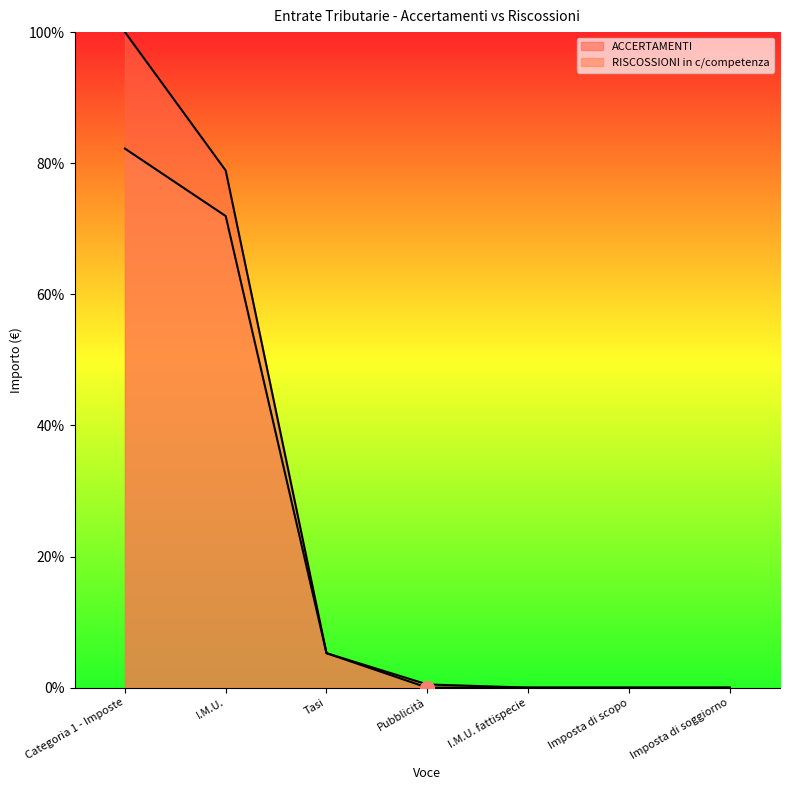

What is the difference between the ACCERTAMENTI values at Categoria 1 - Imposte and Imposta di scopo?

100.0